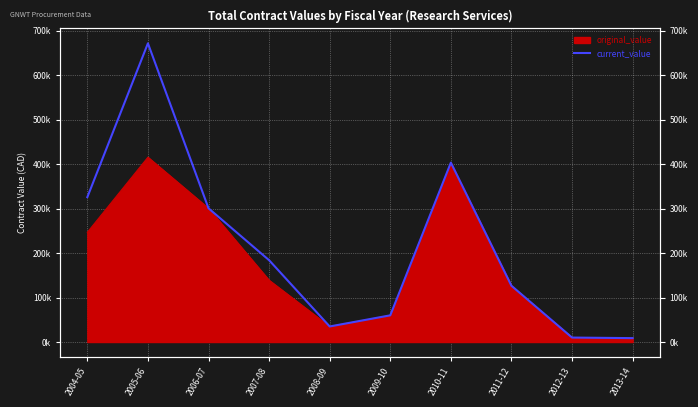

Which category has the lowest value across all series?

2013-14